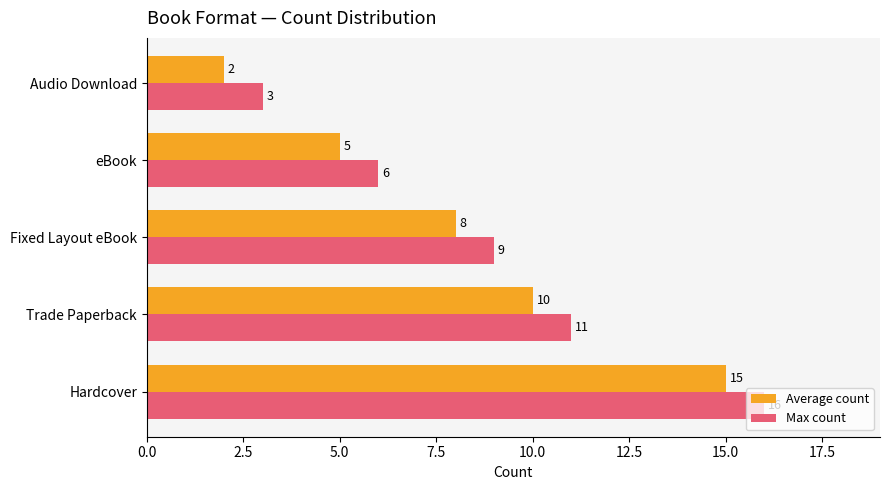

Rank the series by their average value, from lowest to highest.

Average count, Max count